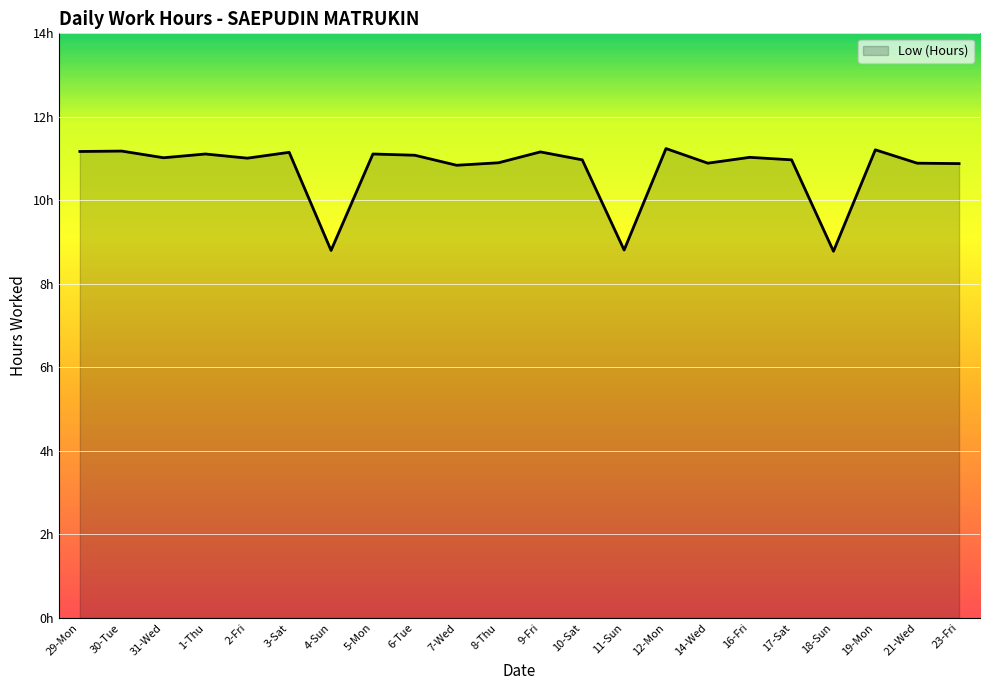

True or false: there are more than 2 points higher than both neighbors.

True